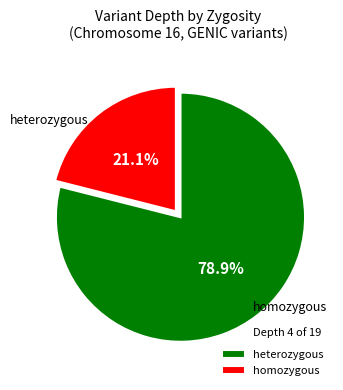

Is there any slice that represents more than half of the pie?

Yes